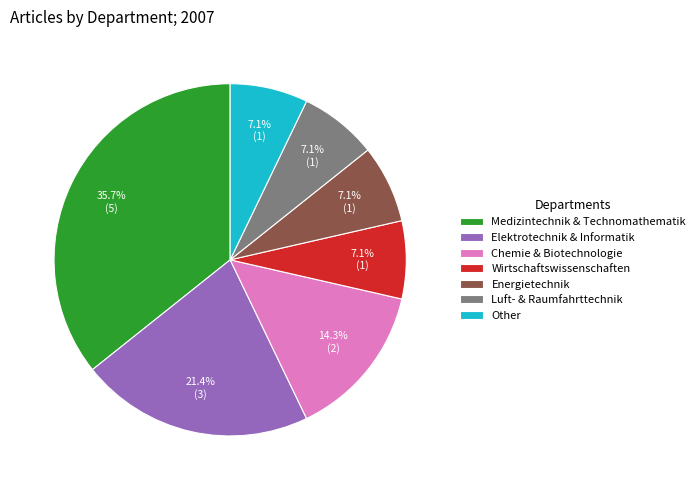

Which has a higher value, Elektrotechnik & Informatik or Chemie & Biotechnologie?

Elektrotechnik & Informatik